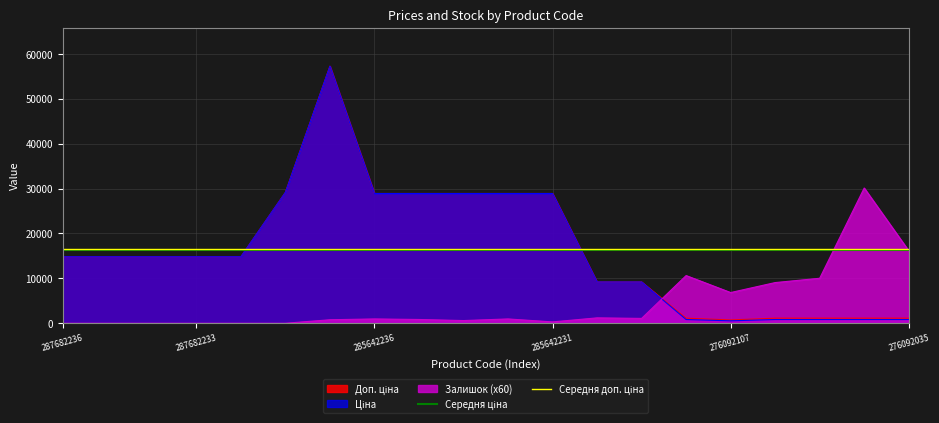

The Залишок (x60) series shows 6840.0 at 276092107. True or false?

True